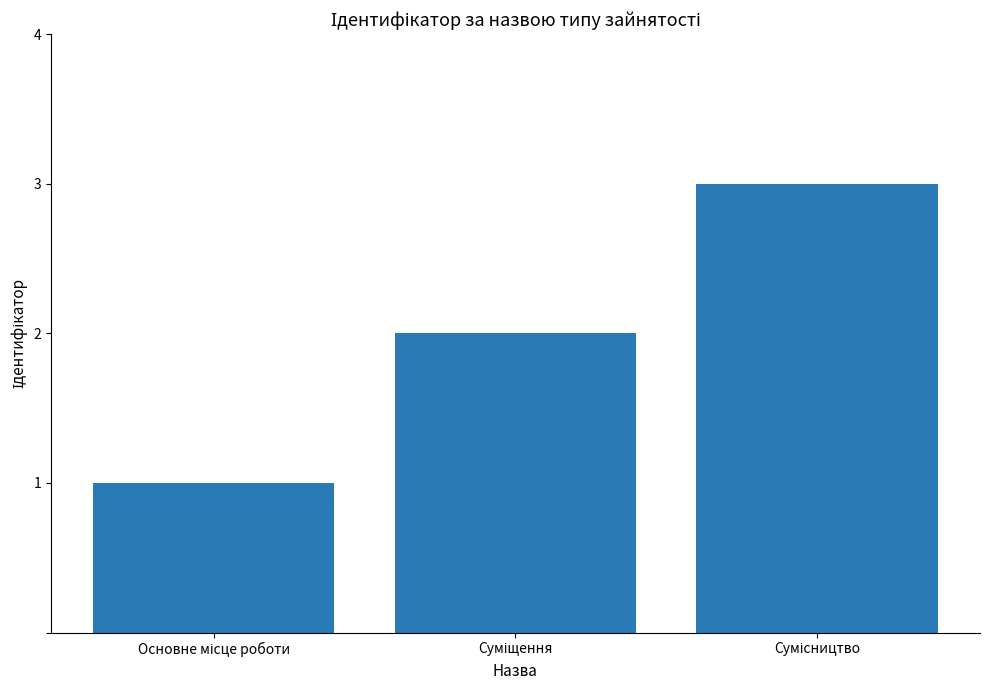

What is the greatest value displayed?

3